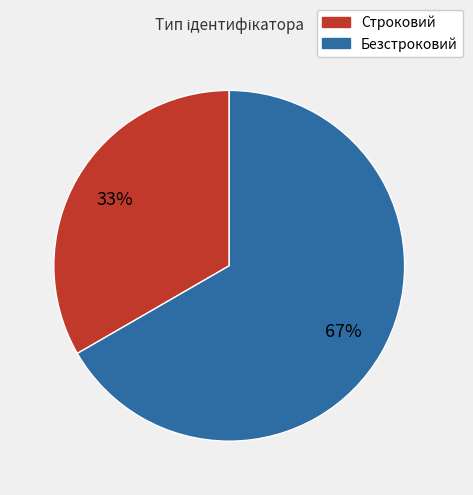

What is the largest slice in the pie chart?

Безстроковий